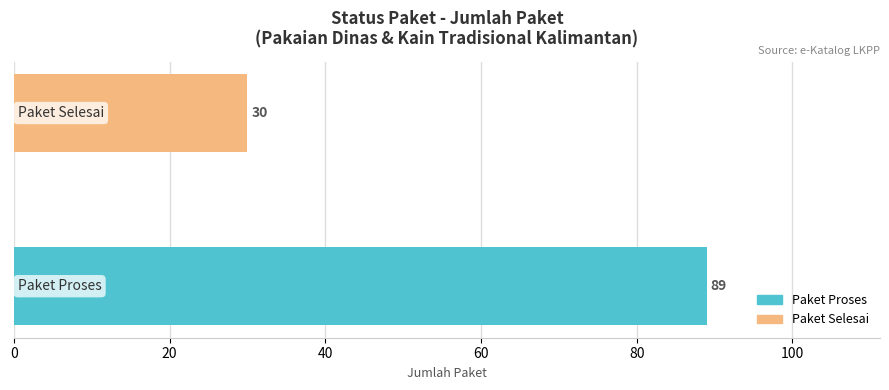

What is the sum of all values?

119